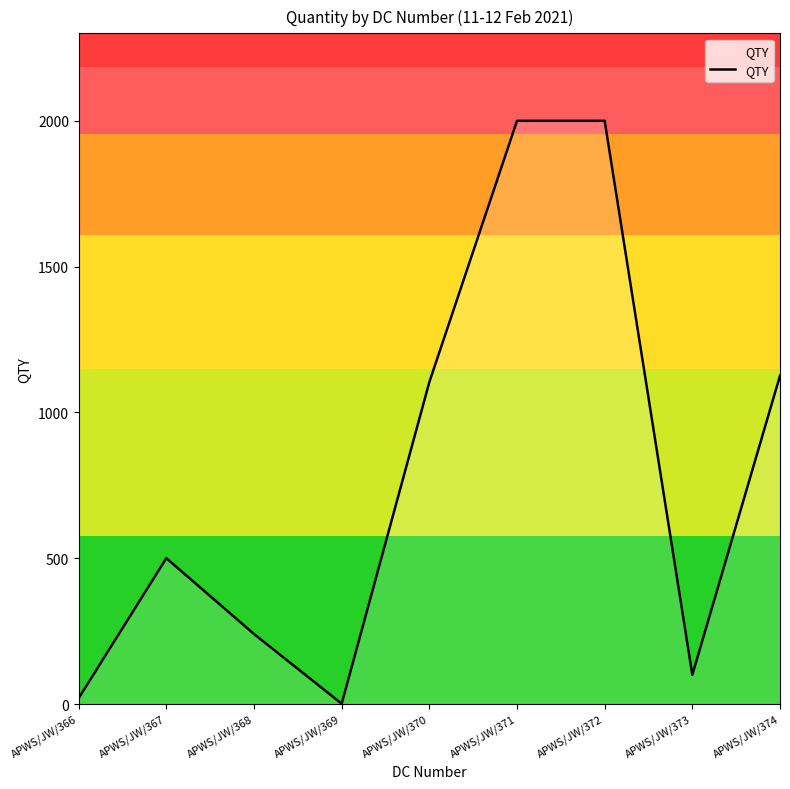

Read the value at APWS/JW/373, to the nearest 100.

100